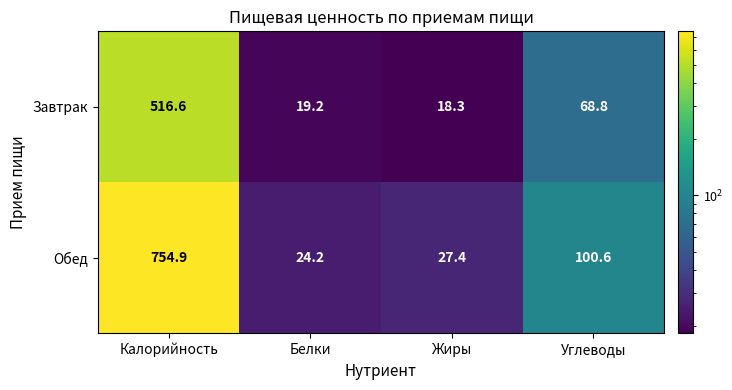

What is the difference between the Завтрак values at Белки and Калорийность?

497.4